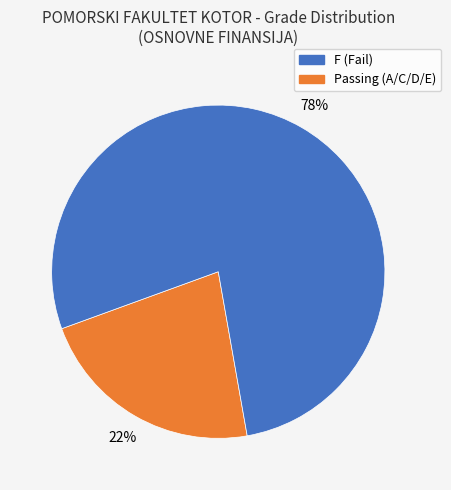

Does any single category account for the majority?

Yes